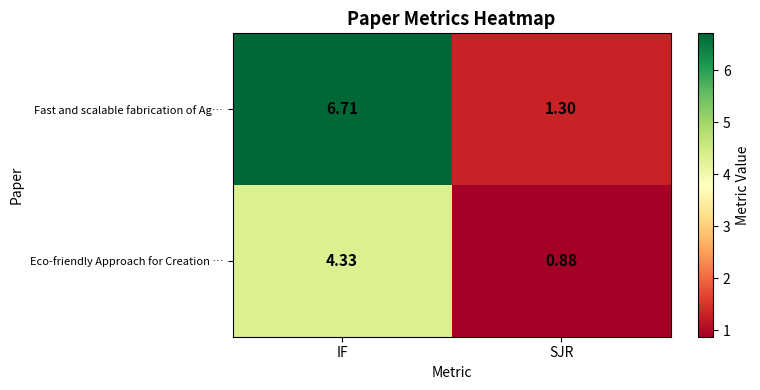

What is the spread (max minus min) of values at IF?

2.4